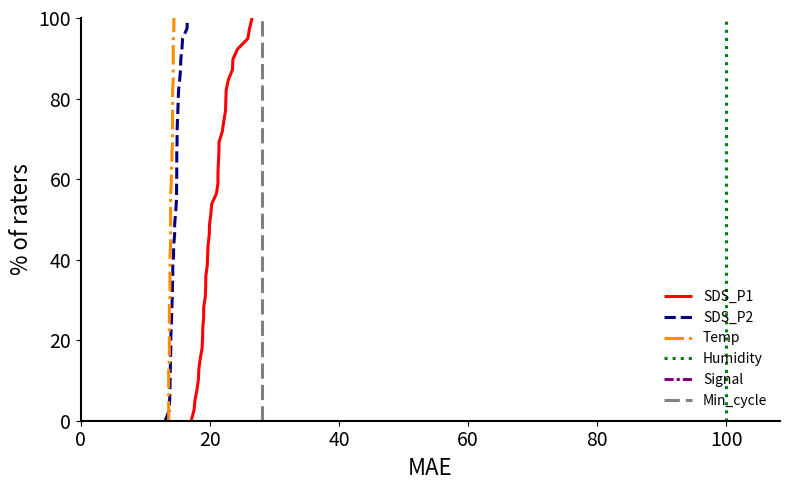

True or false: Temp has more than 1 points higher than both neighbors.

False